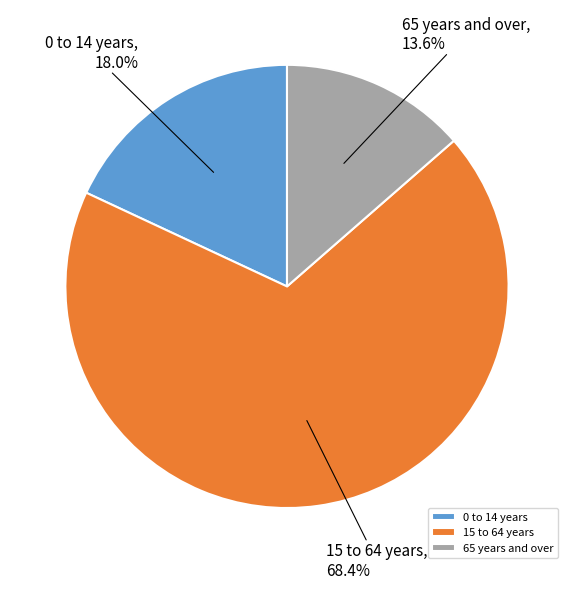

Is there a majority slice in this chart?

Yes